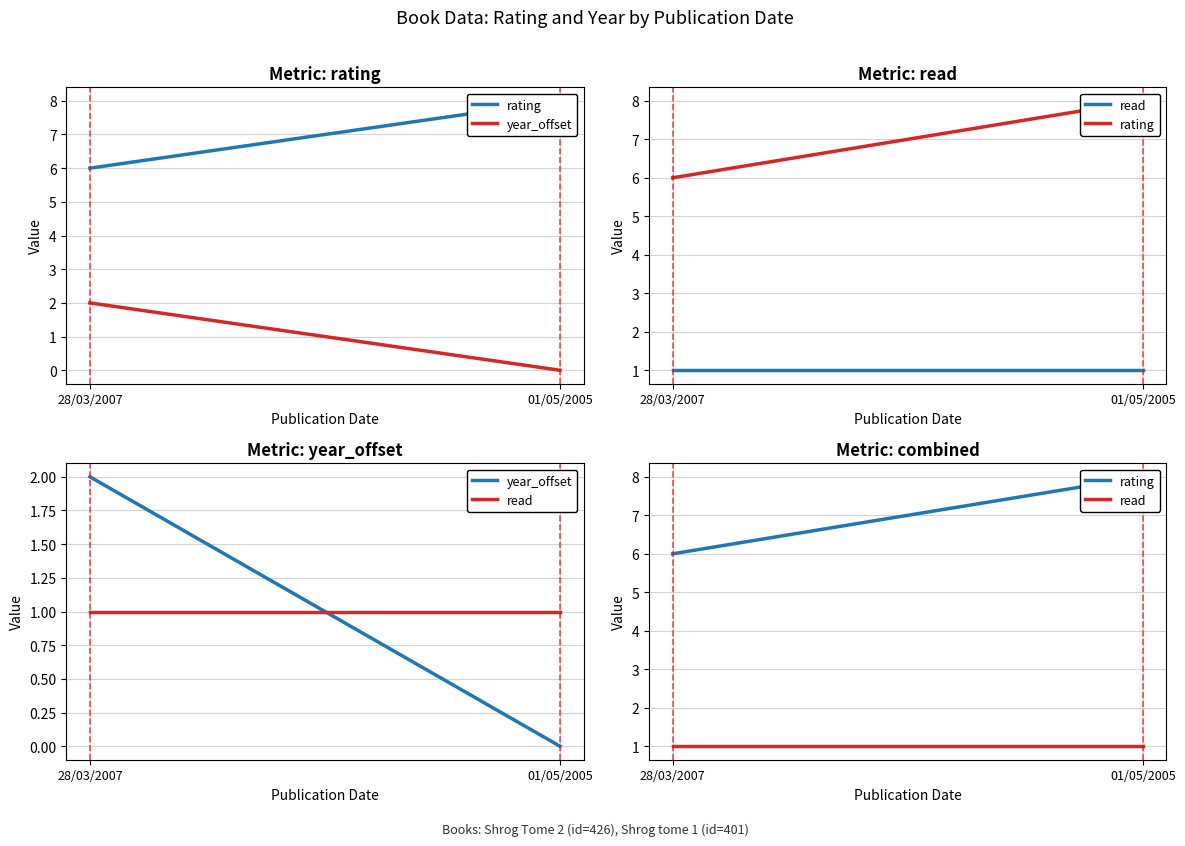

How many distinct data groups are displayed?

3